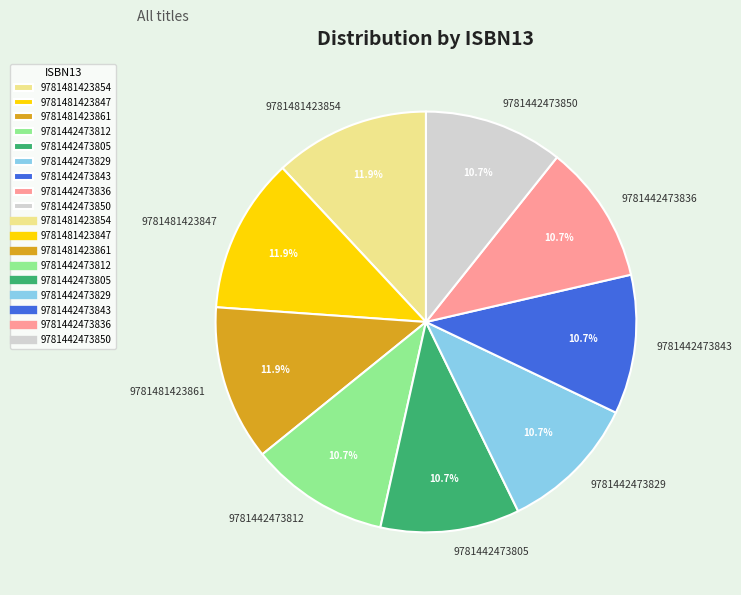

The 9781442473850 slice represents 11% of the pie. True or false?

True